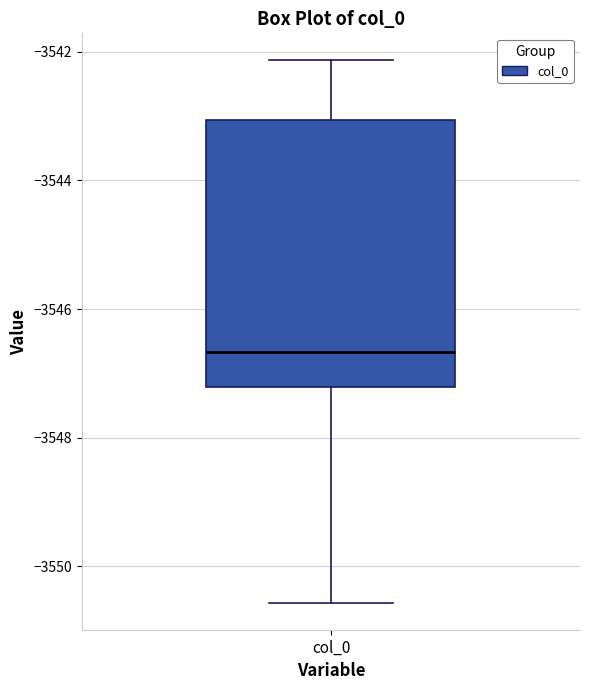

Where does the lower whisker of the box for col_0 end on the y-axis? The values are not printed on the chart, so give them approximately, as read against the axis.

-3550.6